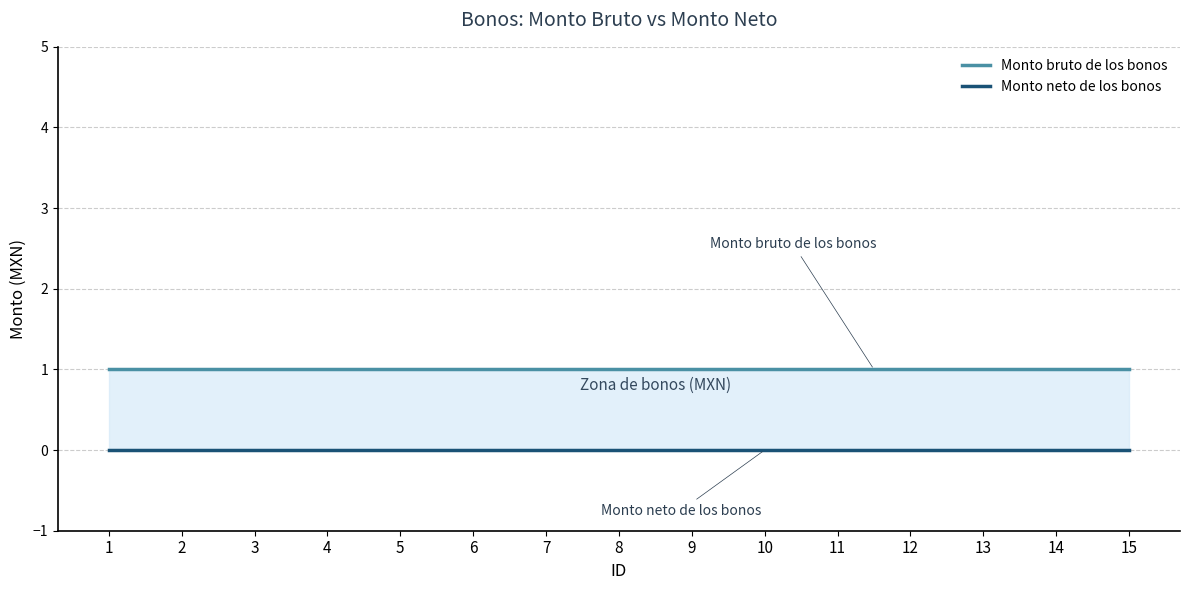

Rank the series at 7 from highest to lowest value.

Monto bruto de los bonos, Monto neto de los bonos